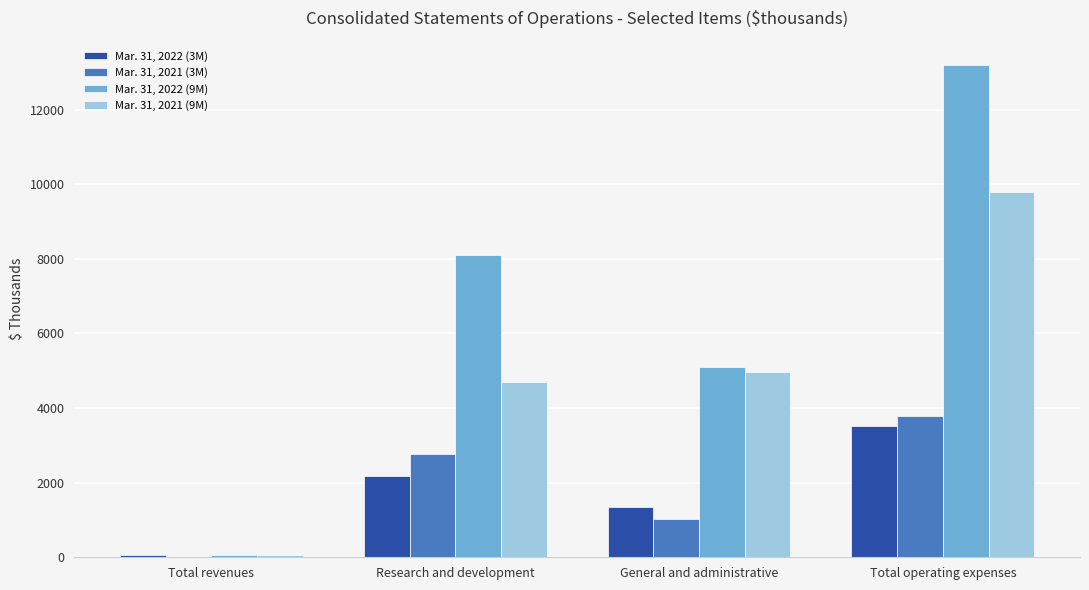

What are all the series names shown in the legend?

Mar. 31, 2022 (3M), Mar. 31, 2021 (3M), Mar. 31, 2022 (9M), Mar. 31, 2021 (9M)